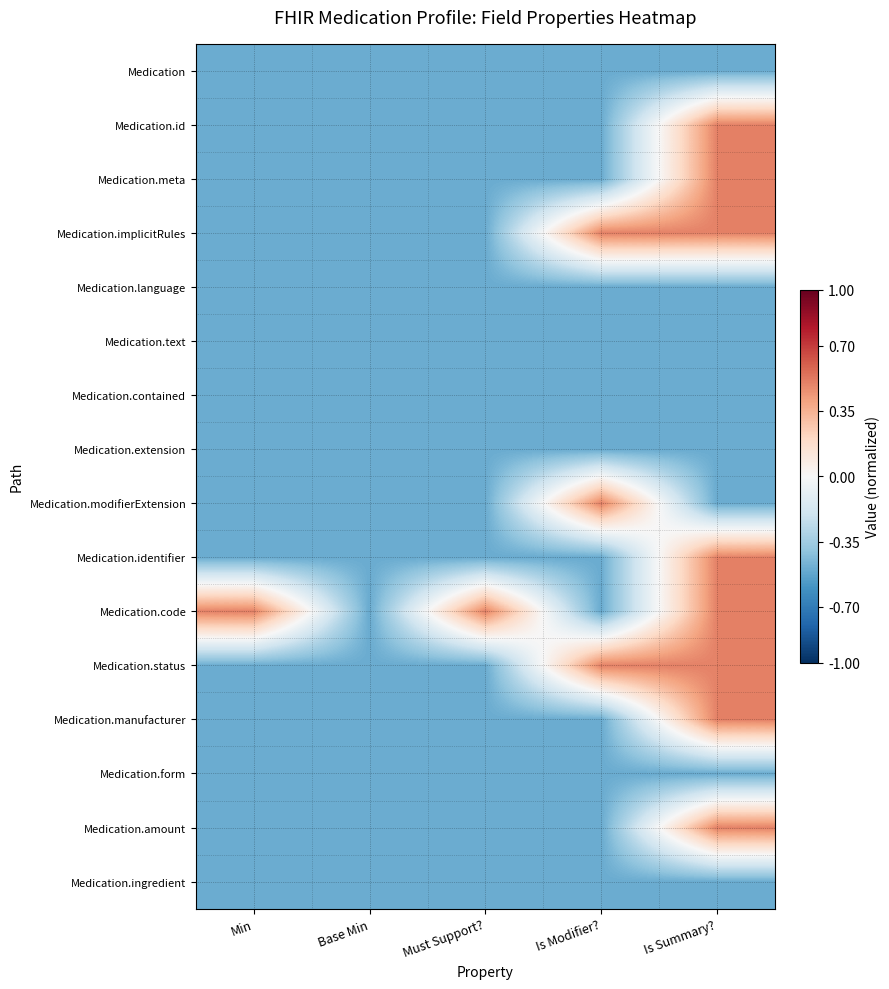

Reading left to right, list all the values displayed in this chart.

Medication: Min=-0.5	Base Min=-0.5	Must Support?=-0.5	Is Modifier?=-0.5	Is Summary?=-0.5
Medication.id: Min=-0.5	Base Min=-0.5	Must Support?=-0.5	Is Modifier?=-0.5	Is Summary?=0.5
Medication.meta: Min=-0.5	Base Min=-0.5	Must Support?=-0.5	Is Modifier?=-0.5	Is Summary?=0.5
Medication.implicitRules: Min=-0.5	Base Min=-0.5	Must Support?=-0.5	Is Modifier?=0.5	Is Summary?=0.5
Medication.language: Min=-0.5	Base Min=-0.5	Must Support?=-0.5	Is Modifier?=-0.5	Is Summary?=-0.5
Medication.text: Min=-0.5	Base Min=-0.5	Must Support?=-0.5	Is Modifier?=-0.5	Is Summary?=-0.5
Medication.contained: Min=-0.5	Base Min=-0.5	Must Support?=-0.5	Is Modifier?=-0.5	Is Summary?=-0.5
Medication.extension: Min=-0.5	Base Min=-0.5	Must Support?=-0.5	Is Modifier?=-0.5	Is Summary?=-0.5
Medication.modifierExtension: Min=-0.5	Base Min=-0.5	Must Support?=-0.5	Is Modifier?=0.5	Is Summary?=-0.5
Medication.identifier: Min=-0.5	Base Min=-0.5	Must Support?=-0.5	Is Modifier?=-0.5	Is Summary?=0.5
Medication.code: Min=0.5	Base Min=-0.5	Must Support?=0.5	Is Modifier?=-0.5	Is Summary?=0.5
Medication.status: Min=-0.5	Base Min=-0.5	Must Support?=-0.5	Is Modifier?=0.5	Is Summary?=0.5
Medication.manufacturer: Min=-0.5	Base Min=-0.5	Must Support?=-0.5	Is Modifier?=-0.5	Is Summary?=0.5
Medication.form: Min=-0.5	Base Min=-0.5	Must Support?=-0.5	Is Modifier?=-0.5	Is Summary?=-0.5
Medication.amount: Min=-0.5	Base Min=-0.5	Must Support?=-0.5	Is Modifier?=-0.5	Is Summary?=0.5
Medication.ingredient: Min=-0.5	Base Min=-0.5	Must Support?=-0.5	Is Modifier?=-0.5	Is Summary?=-0.5